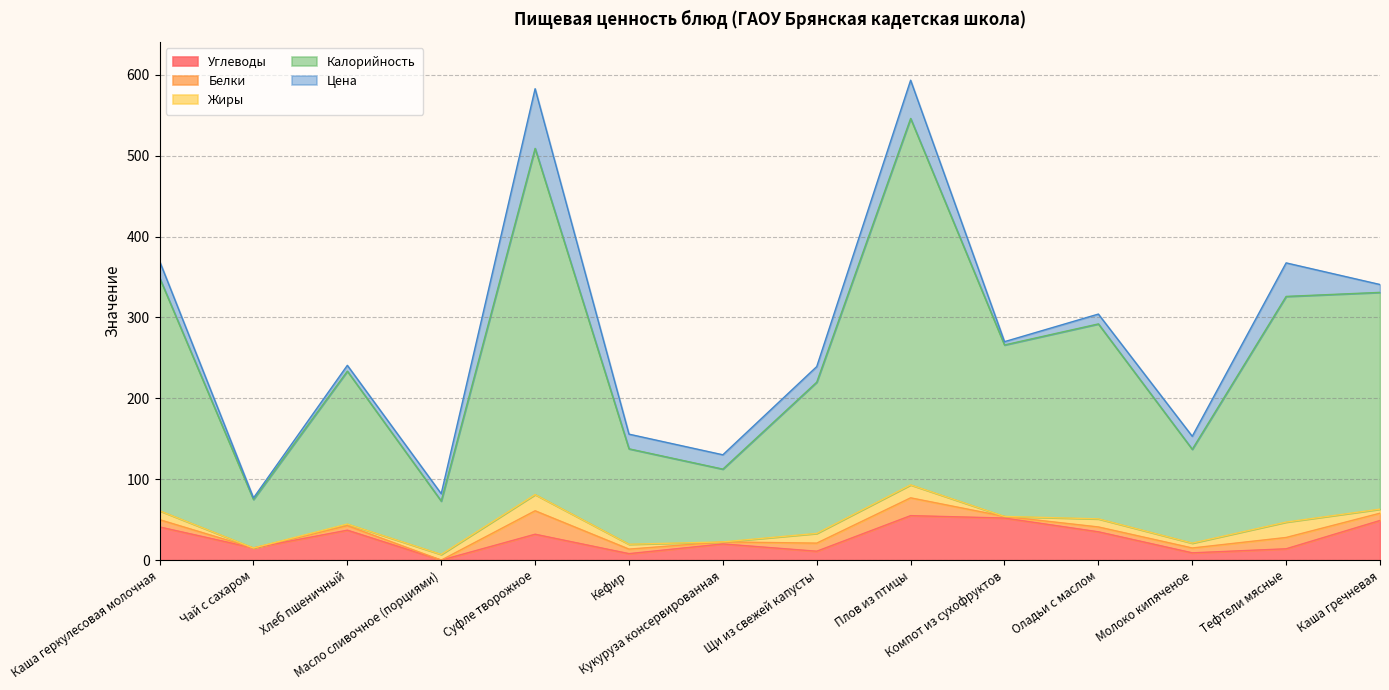

Reading left to right, extract all data points from this chart.

Углеводы: 41.0	15.0	37.0	0.0	32.0	8.0	20.0	11.0	55.0	52.0	35.0	9.0	14.0	49.0
Белки: 9.0	0.0	5.6	0.0	29.0	5.6	2.5	10.0	22.0	2.0	6.0	6.0	14.0	9.0
Жиры: 11.0	0.0	2.0	7.0	20.0	6.0	0.0	12.0	16.0	0.0	10.0	6.0	19.0	5.0
Калорийность: 288.0	60.0	189.0	66.0	428.0	118.0	90.0	187.0	453.0	212.0	241.0	116.0	279.0	268.0
Цена: 20.5	1.9	7.2	9.1	73.8	18.1	17.7	19.3	47.3	4.1	12.2	16.1	41.5	9.7